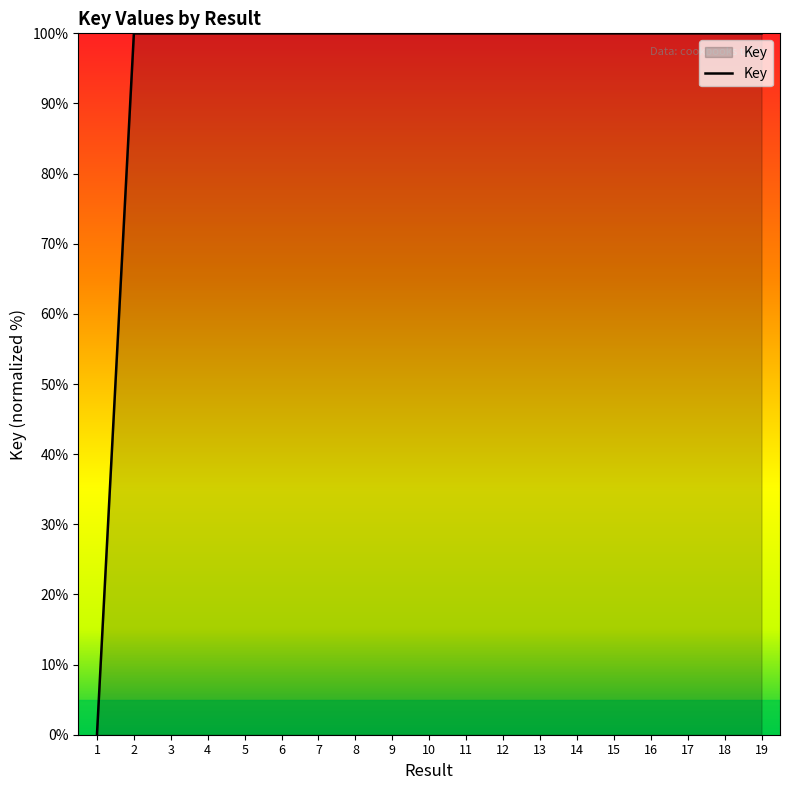

Approximately how many times larger is the value at 18 compared to 6?

1.0